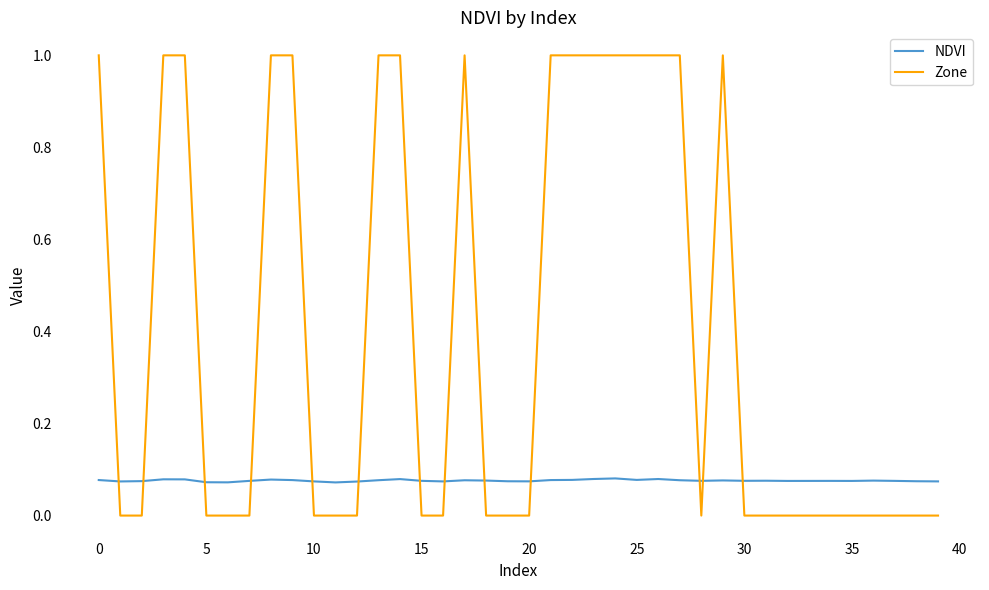

Count the number of categories in the chart.

40